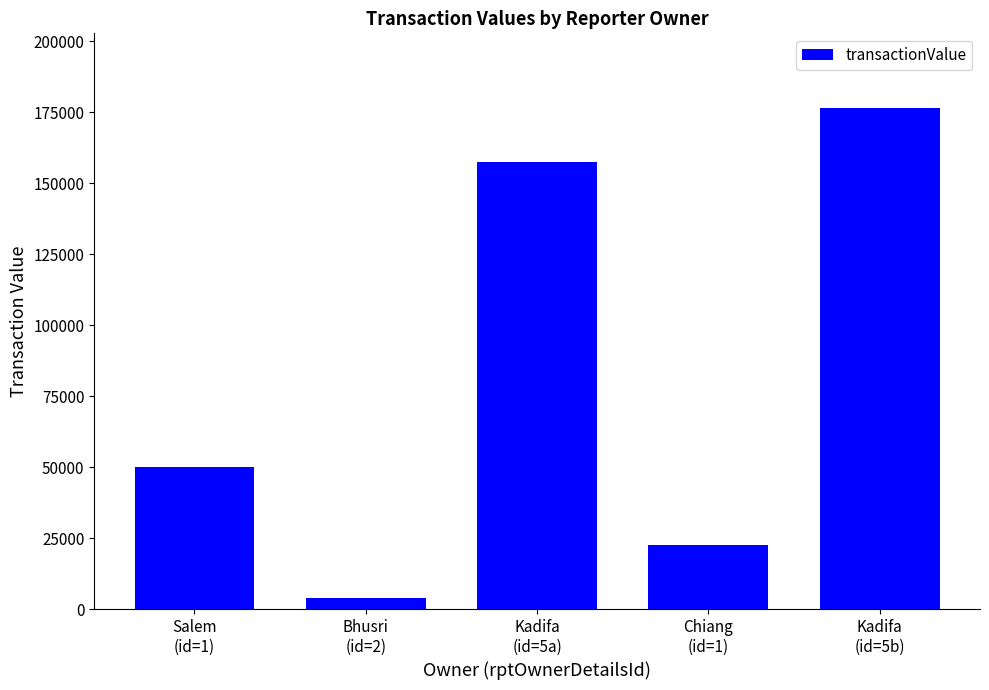

What is the smallest value displayed?

4125